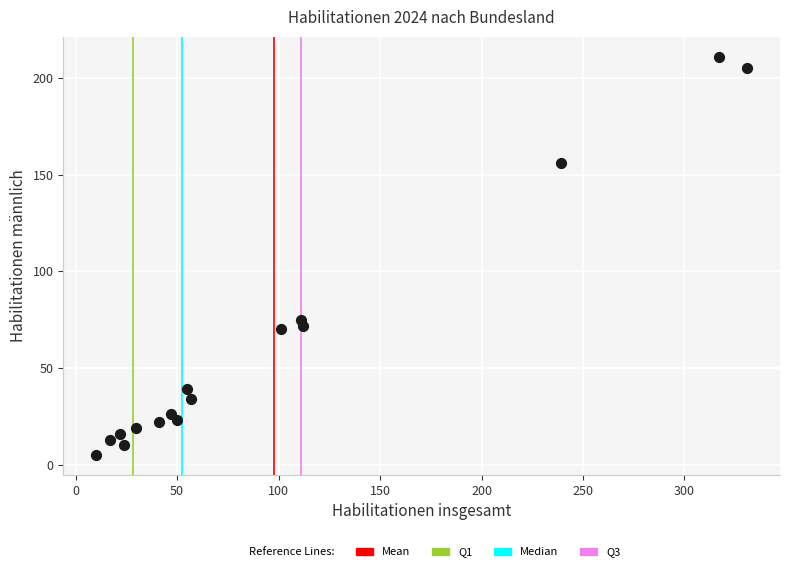

What Y value in the scatter plot is closest to 108?

75